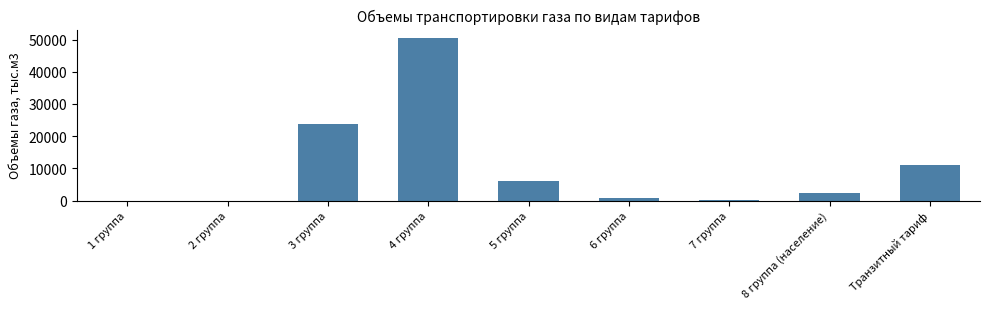

At which label is the value closest to 25304?

3 группа